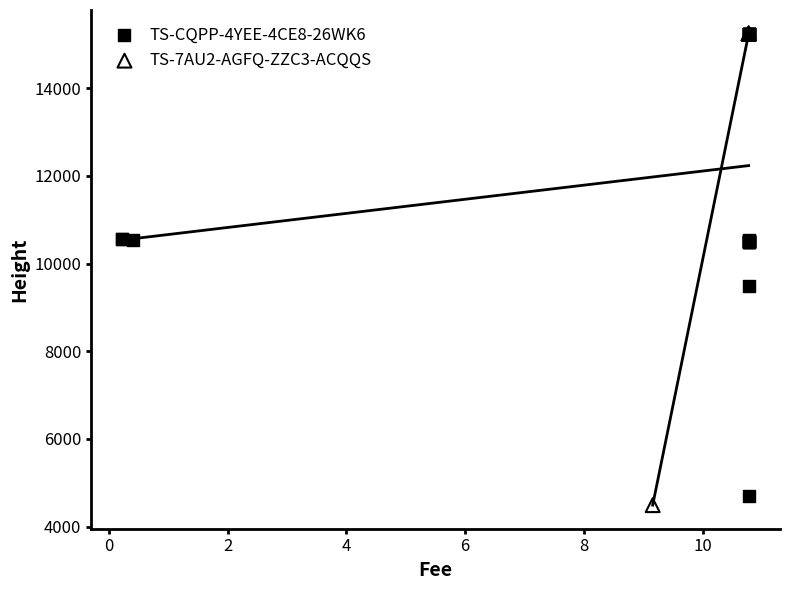

What are all the series names shown in the legend?

TS-CQPP-4YEE-4CE8-26WK6, TS-7AU2-AGFQ-ZZC3-ACQQS